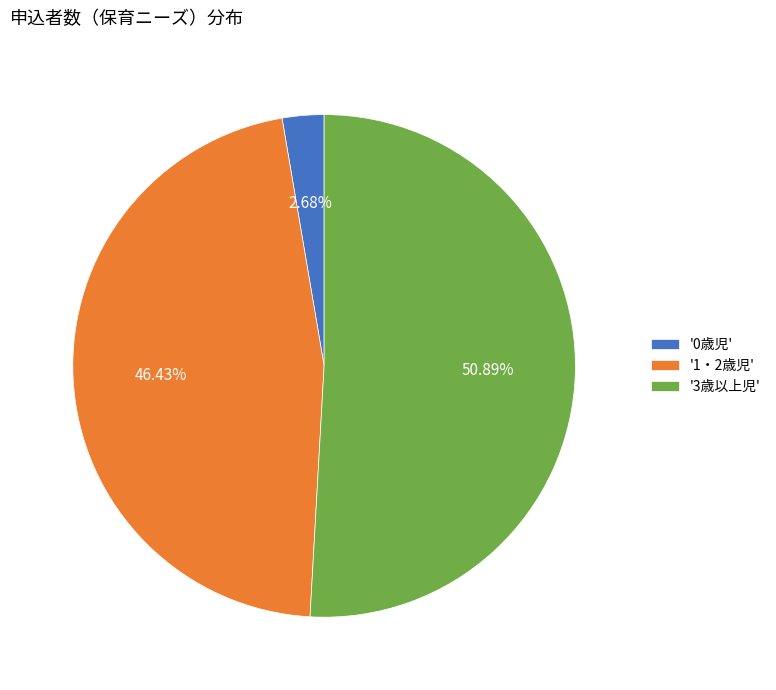

Which category has the biggest portion of the pie?

'3歳以上児'